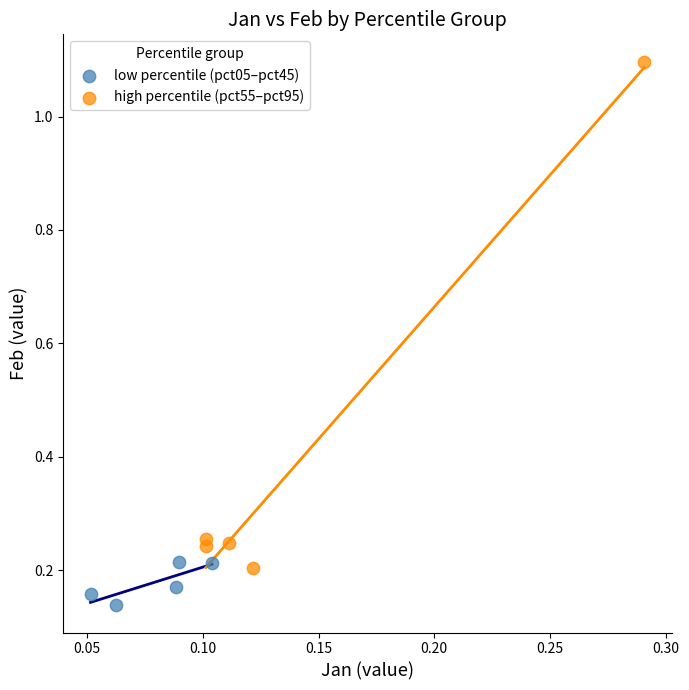

Which series has the widest spread of Y values?

high percentile (pct55–pct95)